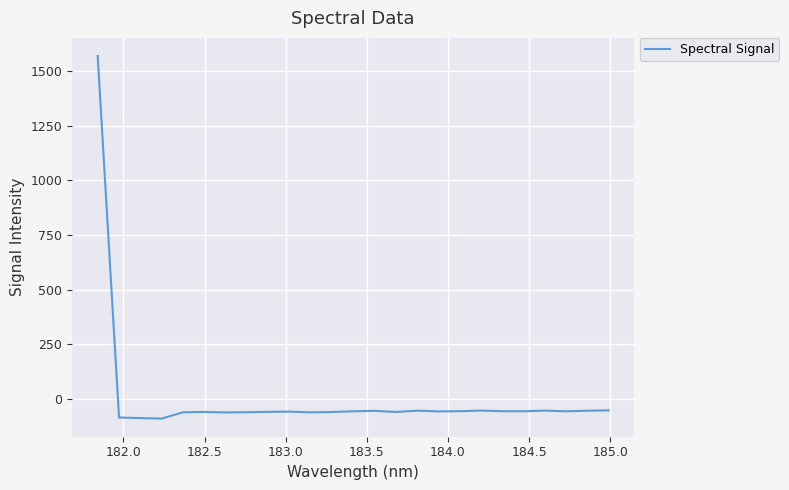

What is the greatest value displayed?

1569.4